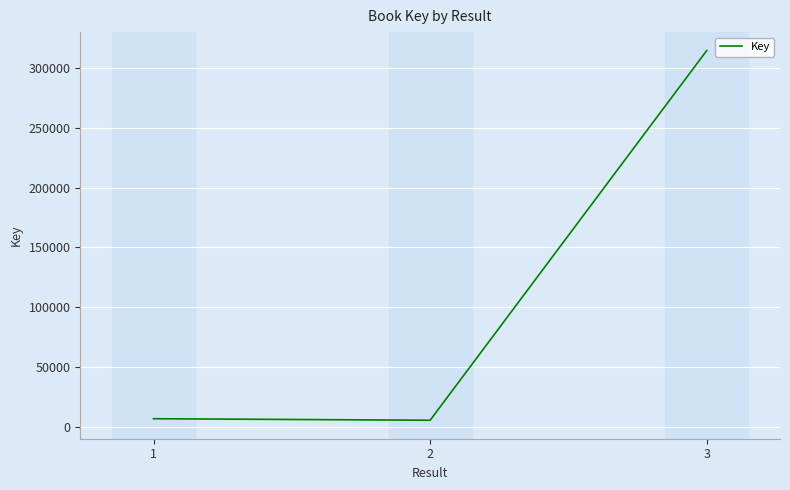

What is the maximum value shown in the chart?

314643